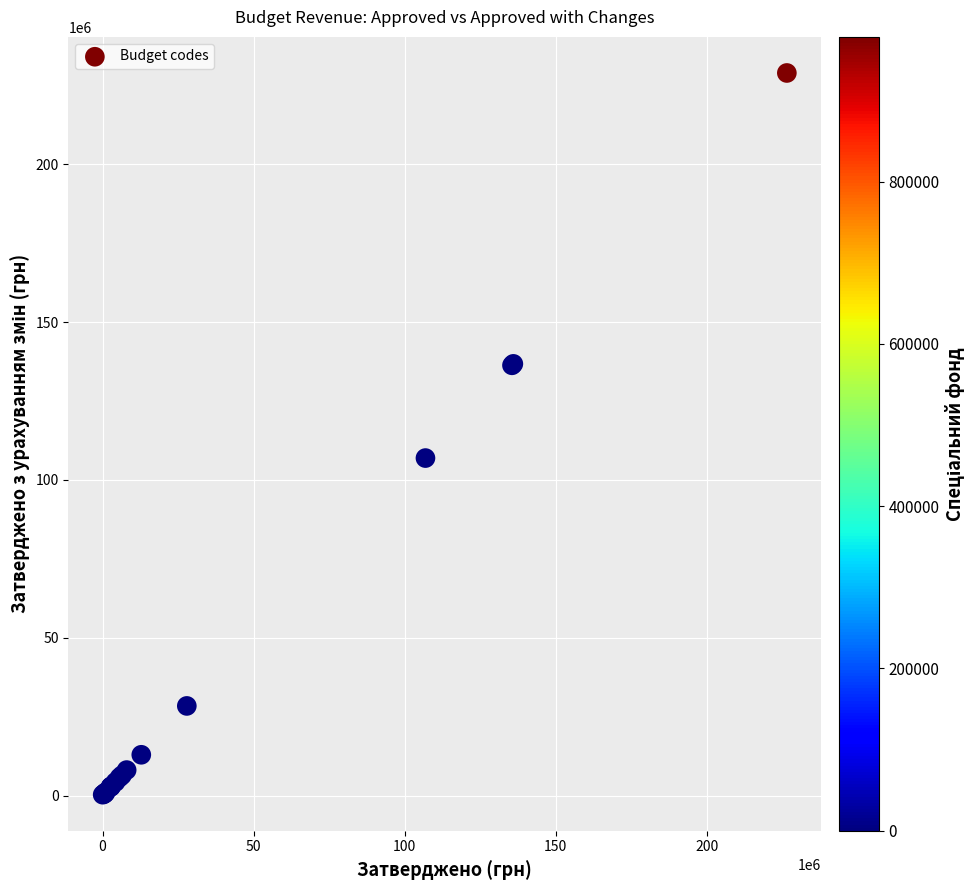

What Y value in the scatter plot is closest to 114592586?

106914100